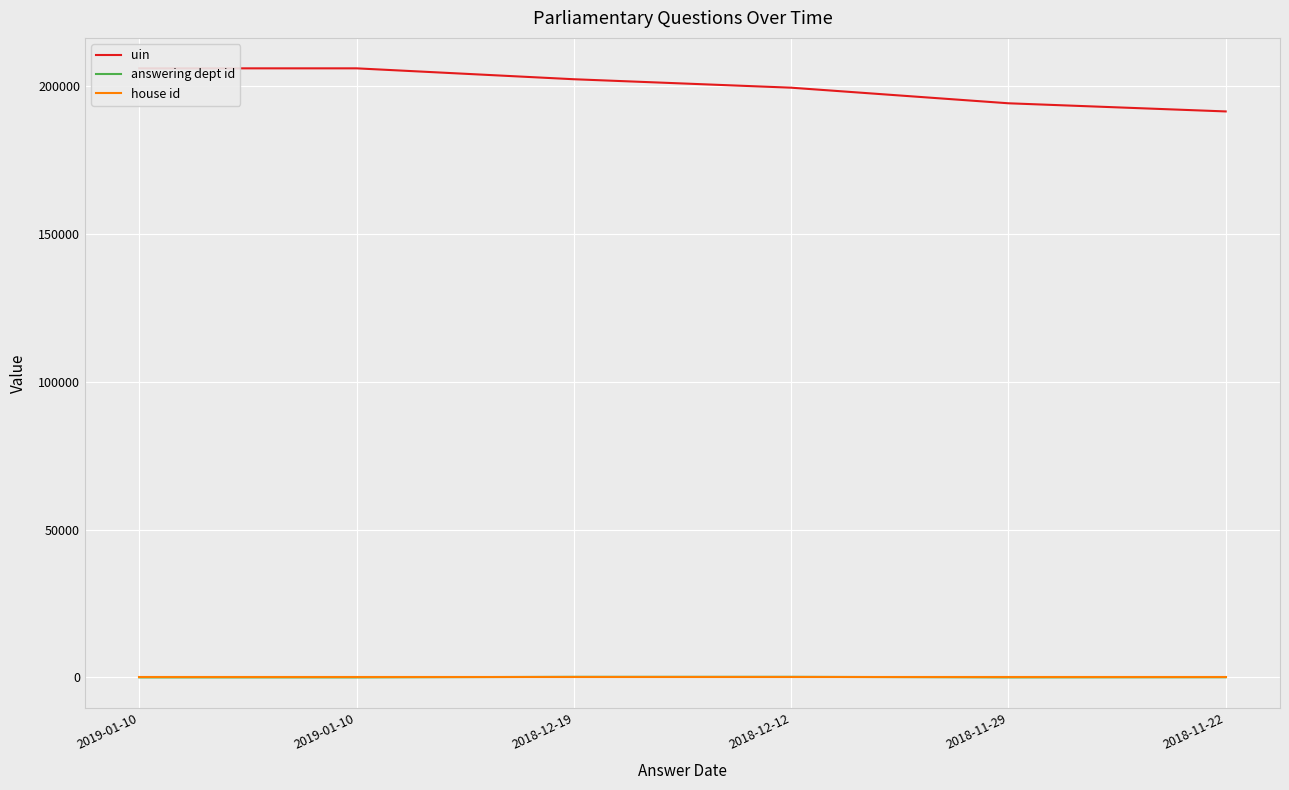

True or false: uin has more than 0 points higher than both neighbors.

True